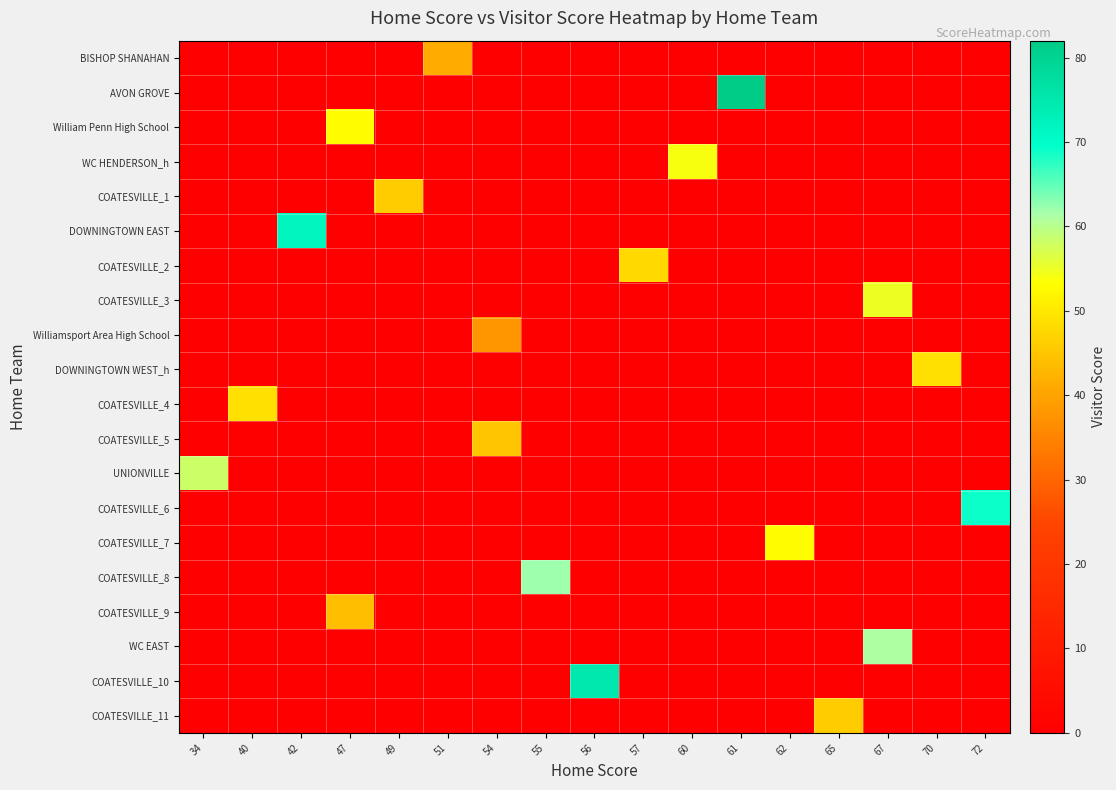

How many data points does each series have?

17